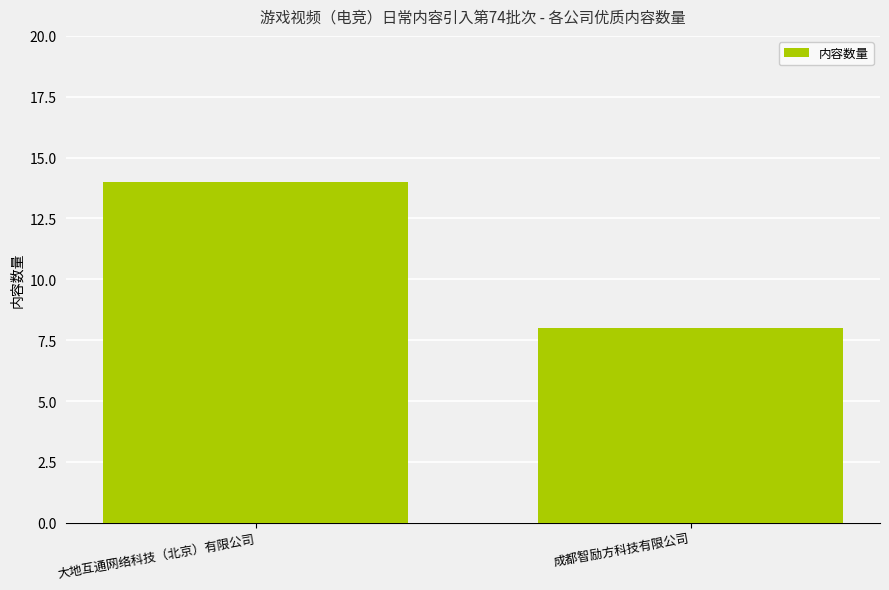

How many bars are there in total?

2